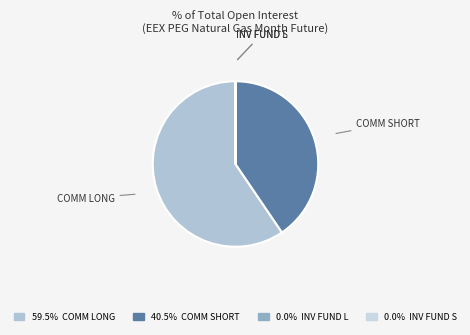

Which slice represents more than half of the pie?

COMM LONG